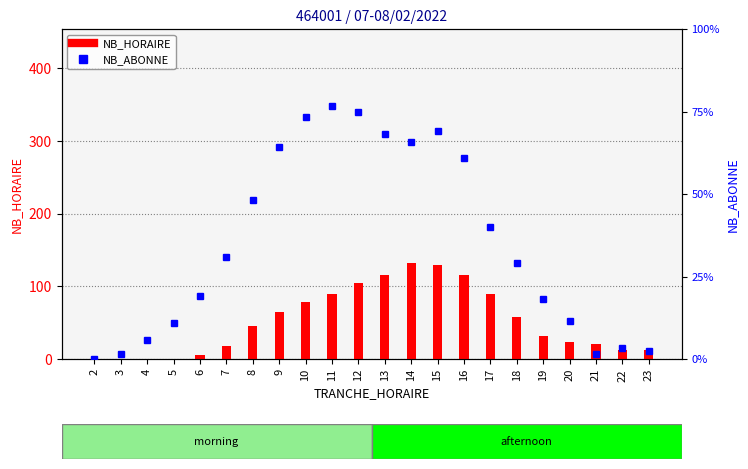

Rank the series by their average value, from lowest to highest.

NB_ABONNE, NB_HORAIRE